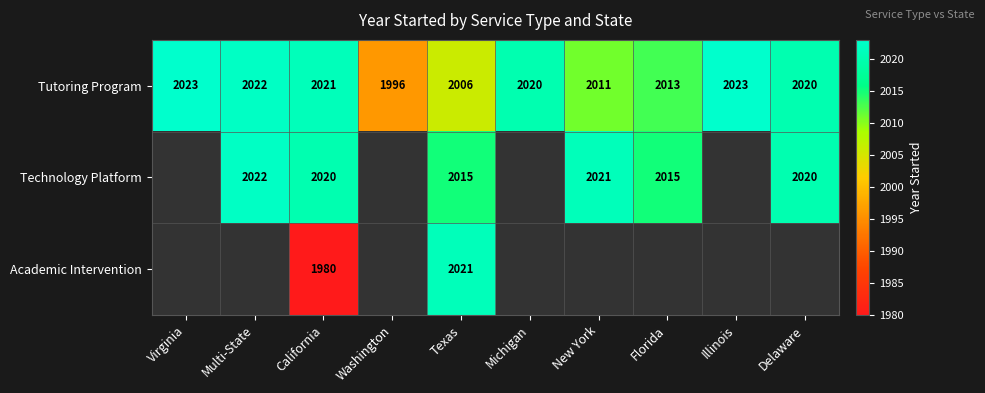

Is the value of Technology Platform at Texas greater than the value of Academic Intervention at California?

Yes